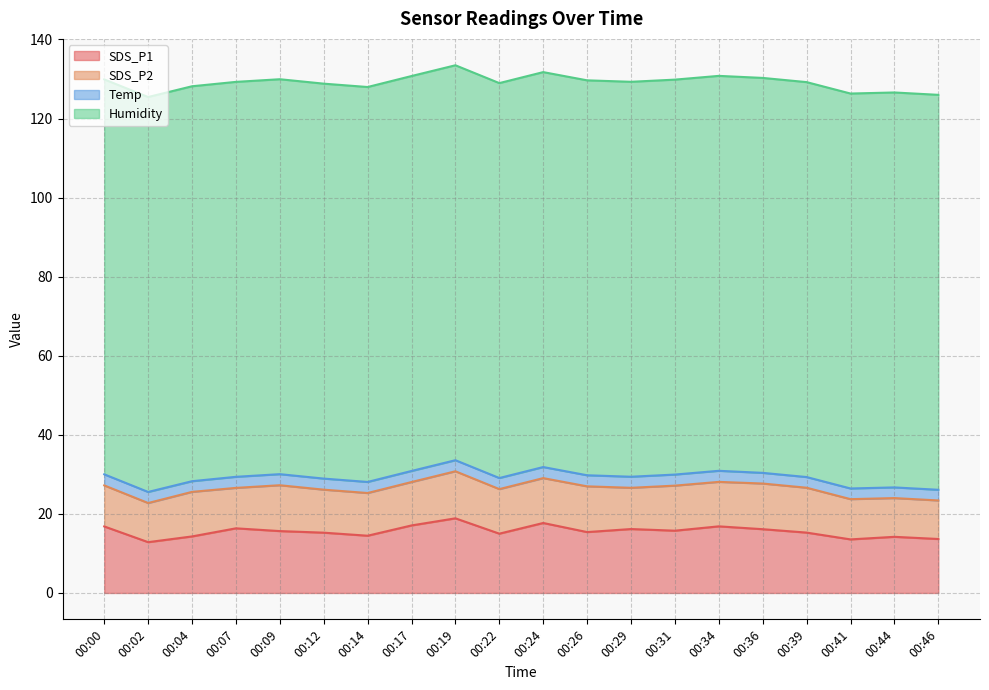

Rank the series at 00:46 from highest to lowest value.

Humidity, SDS_P1, SDS_P2, Temp